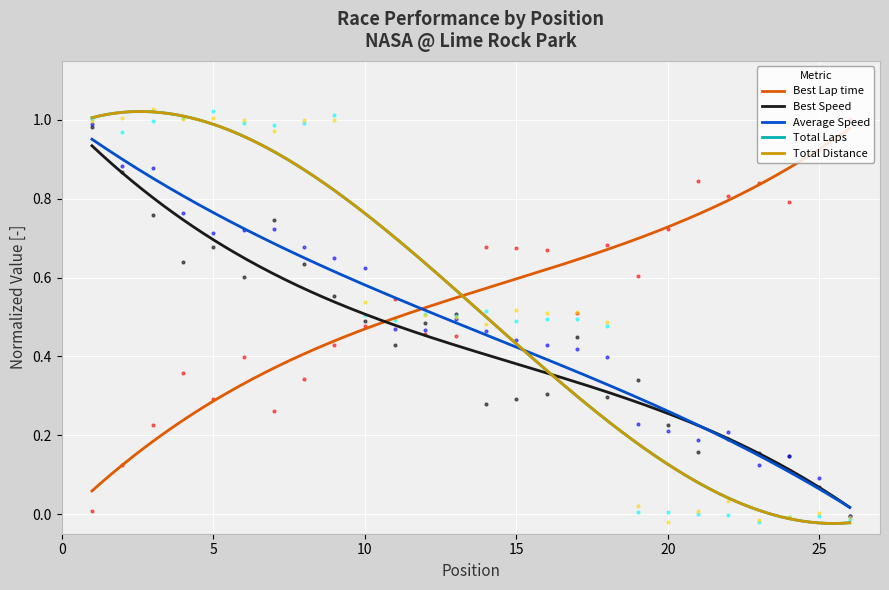

Which series contains the highest Y value?

Total Distance